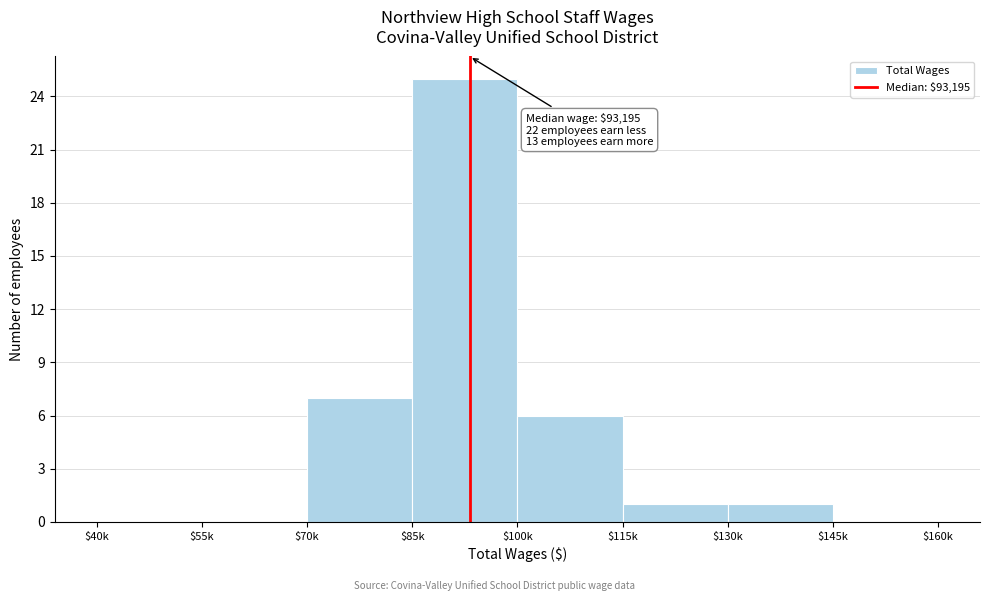

What is the approximate value at $85k, to the nearest 5?

25